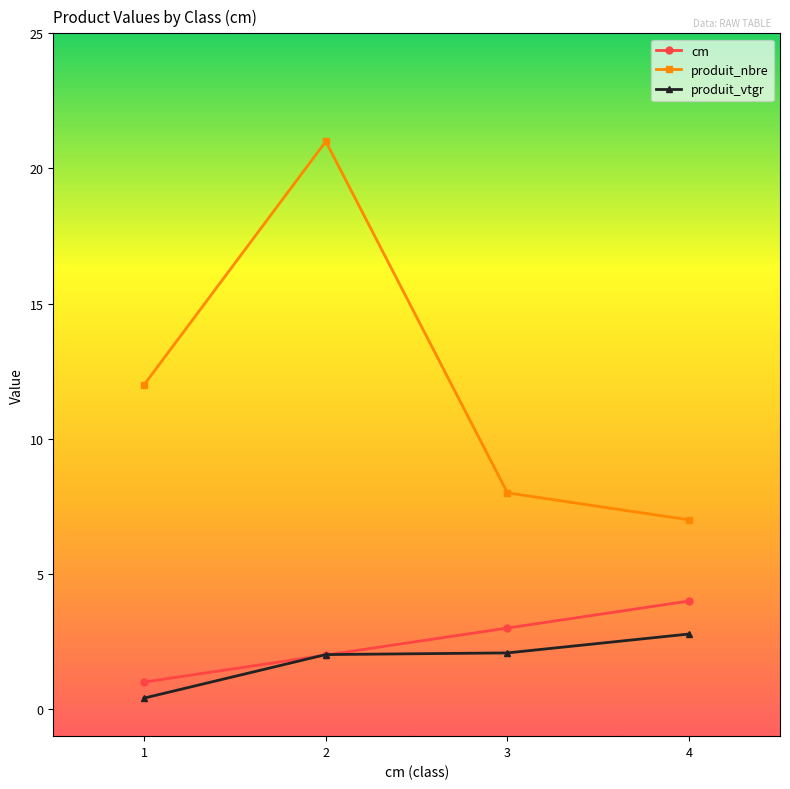

List the labels in order of cm value, smallest first.

1, 2, 3, 4